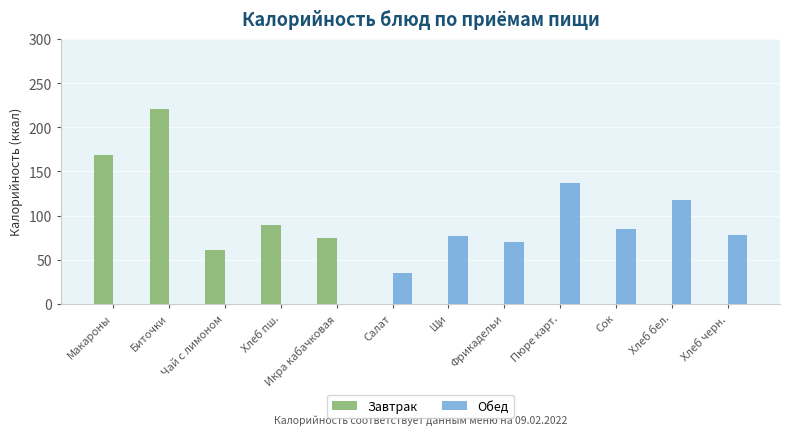

How many groups of bars are there?

12